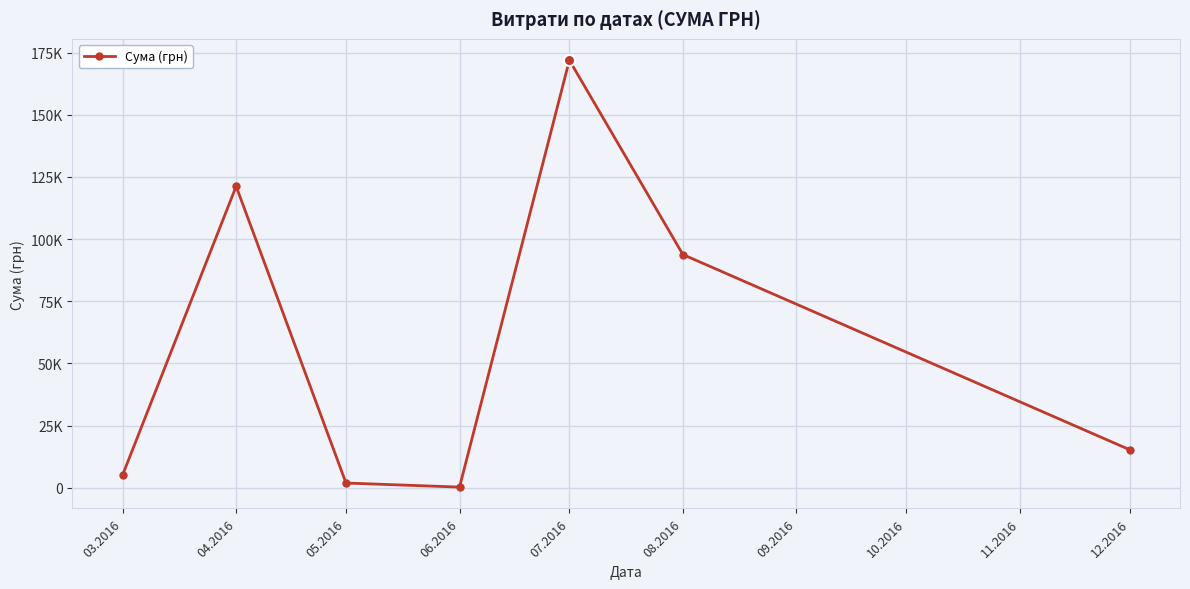

What is the label of the 4th point from the left?

06.2016